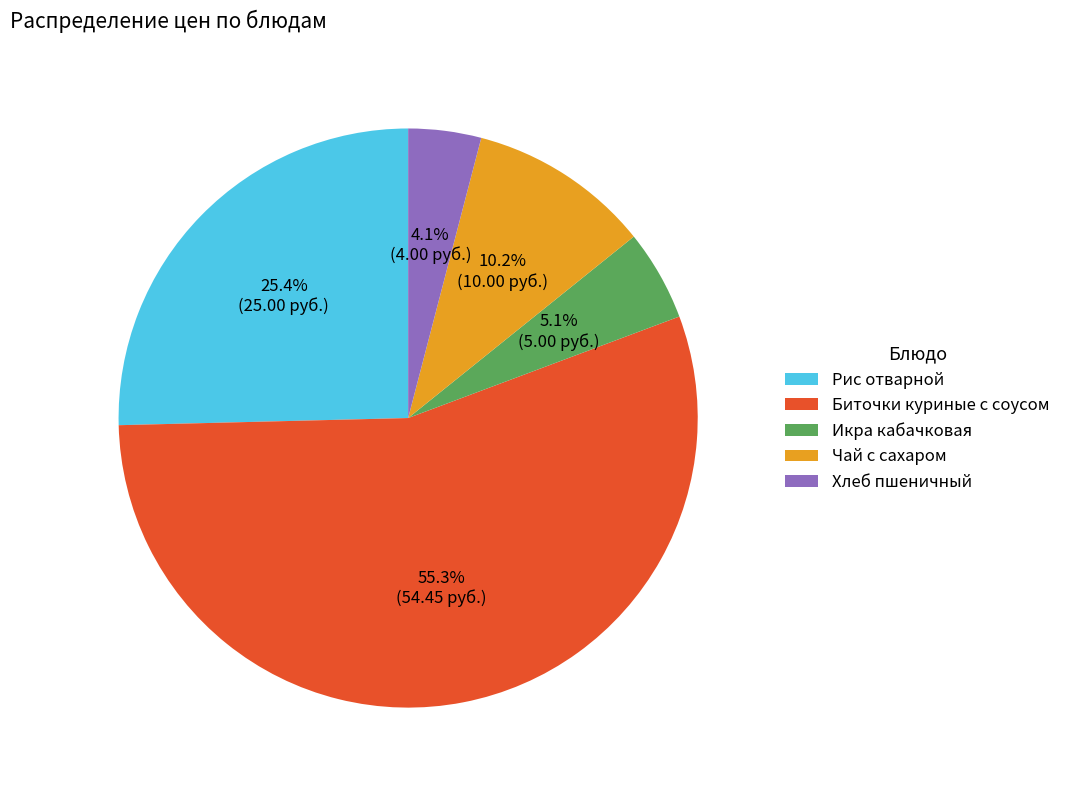

What percentage is NOT represented by Чай с сахаром?

89.8%